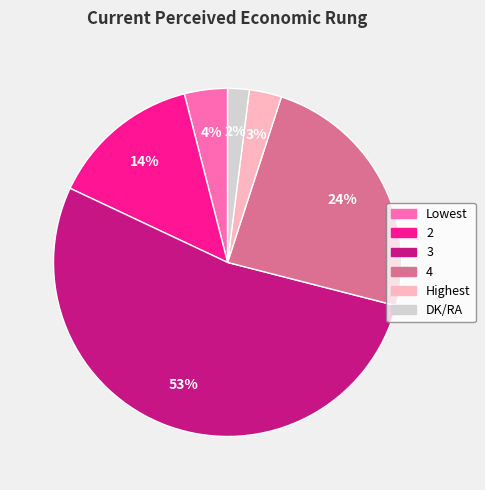

Rank the categories by value from highest to lowest.

3, 4, 2, Lowest, Highest, DK/RA